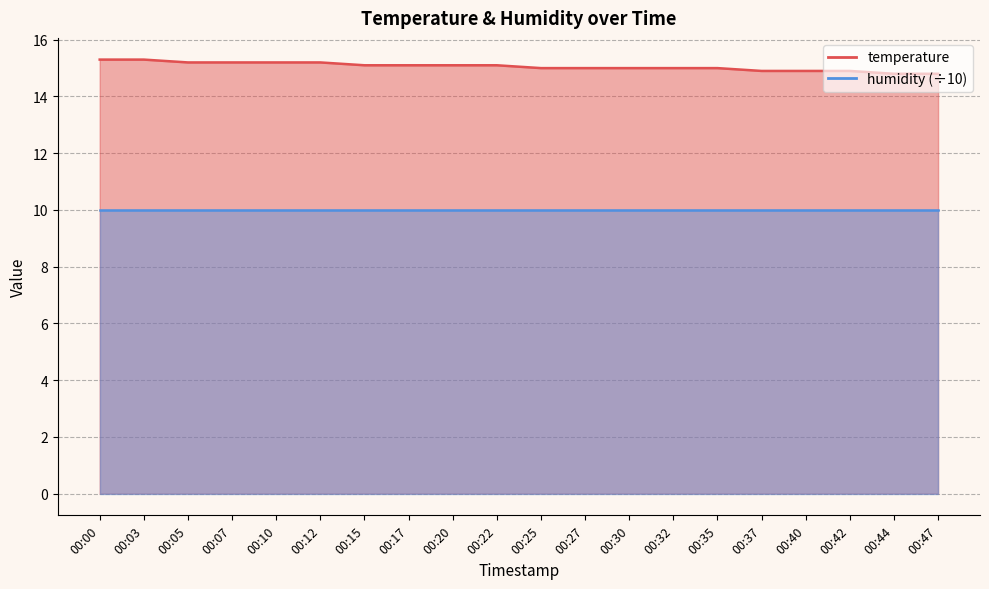

Rank the categories by value from highest to lowest.

00:00, 00:03, 00:05, 00:07, 00:10, 00:12, 00:15, 00:17, 00:20, 00:22, 00:25, 00:27, 00:30, 00:32, 00:35, 00:37, 00:40, 00:42, 00:44, 00:47